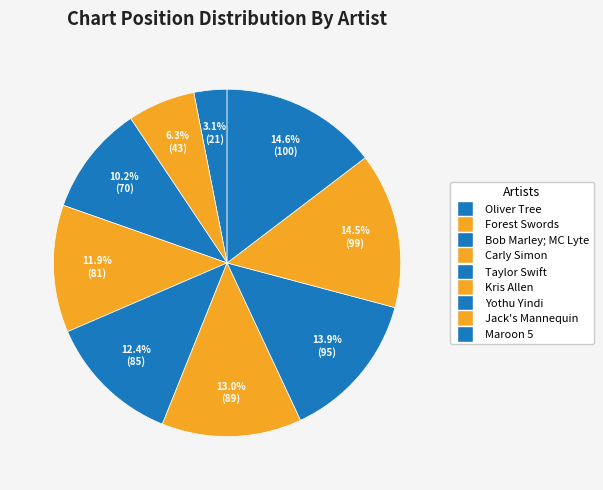

How many segments does this pie chart have?

9